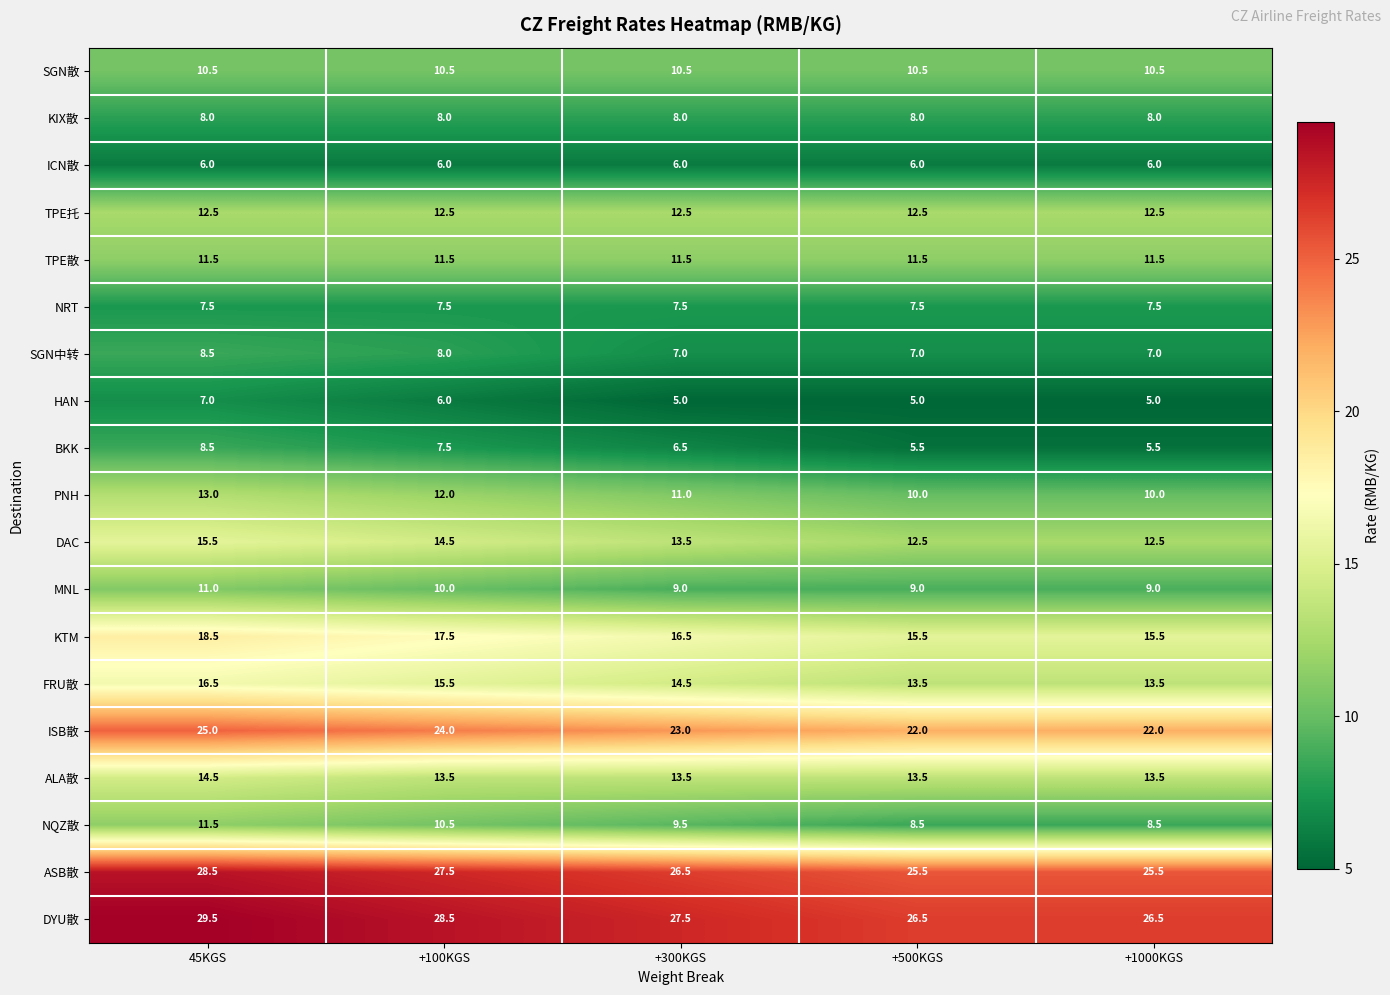

What is the approximate value of ICN散 at +500KGS?

6.0